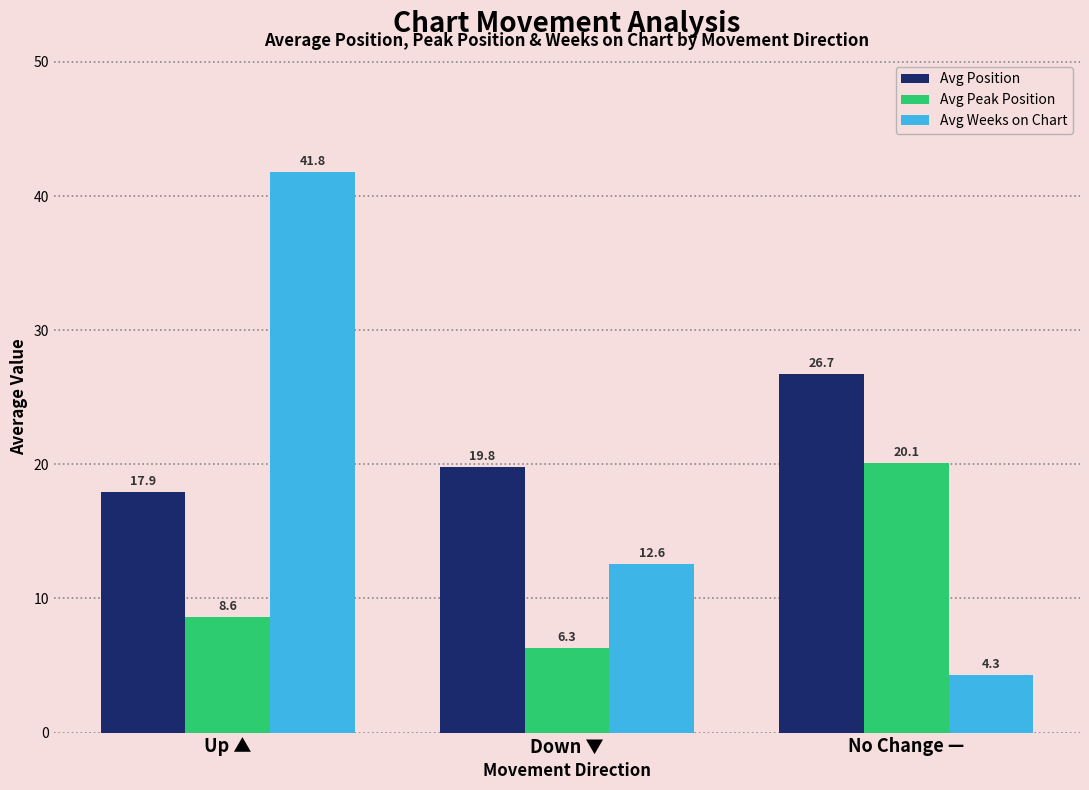

Is it true that Avg Peak Position equals 20.1 at No Change —?

True